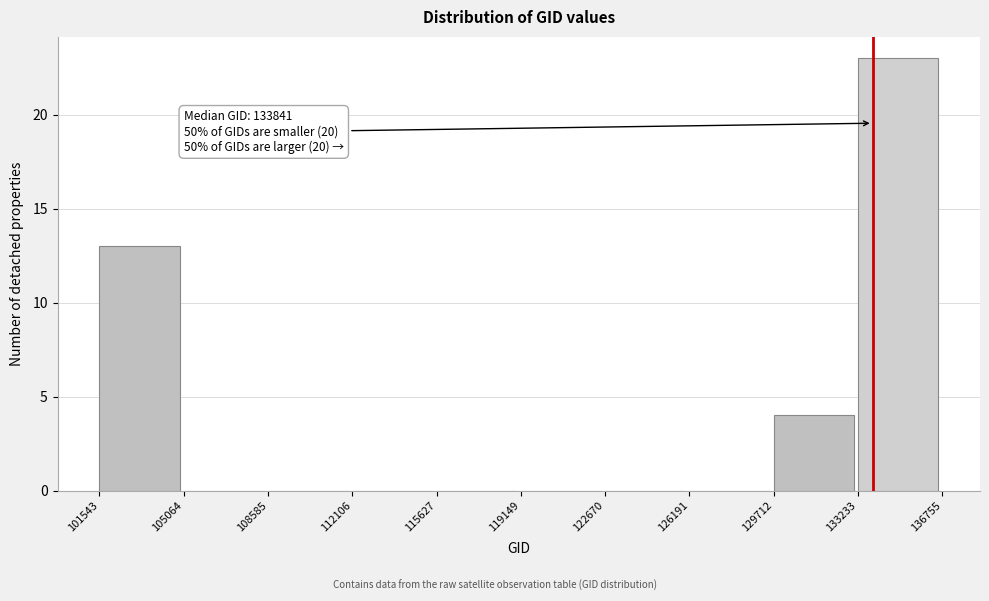

Over which range of the x-axis is the bar tallest?

133233 to 136755